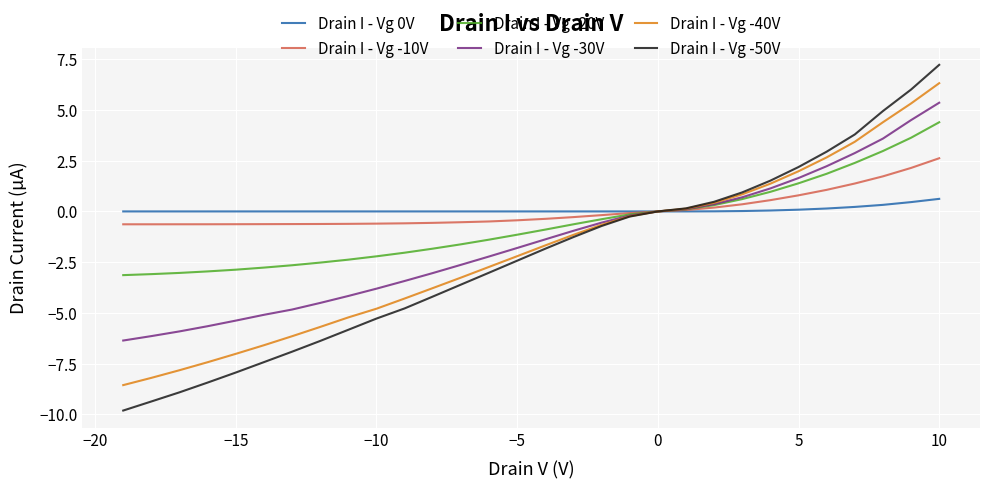

How many data points in Drain I - Vg 0V are less than 0?

16